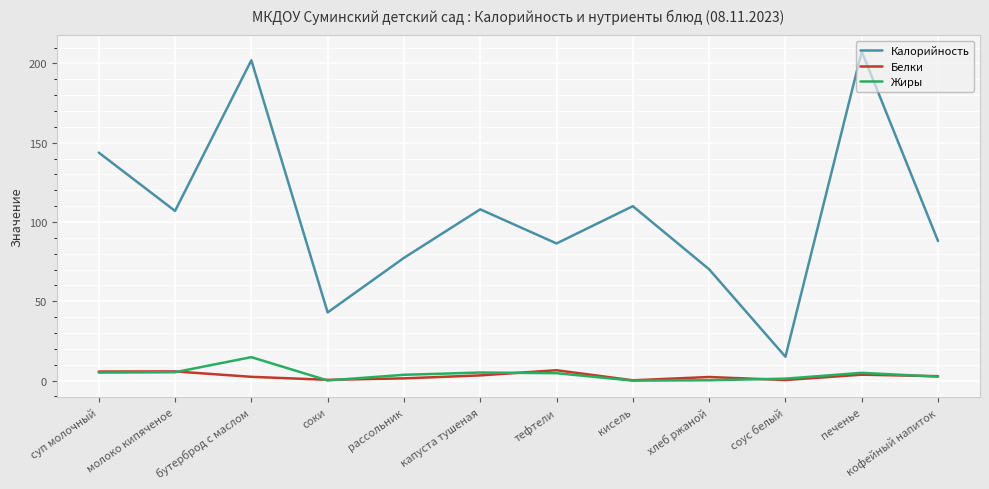

Does the chart have visible grid lines?

Yes